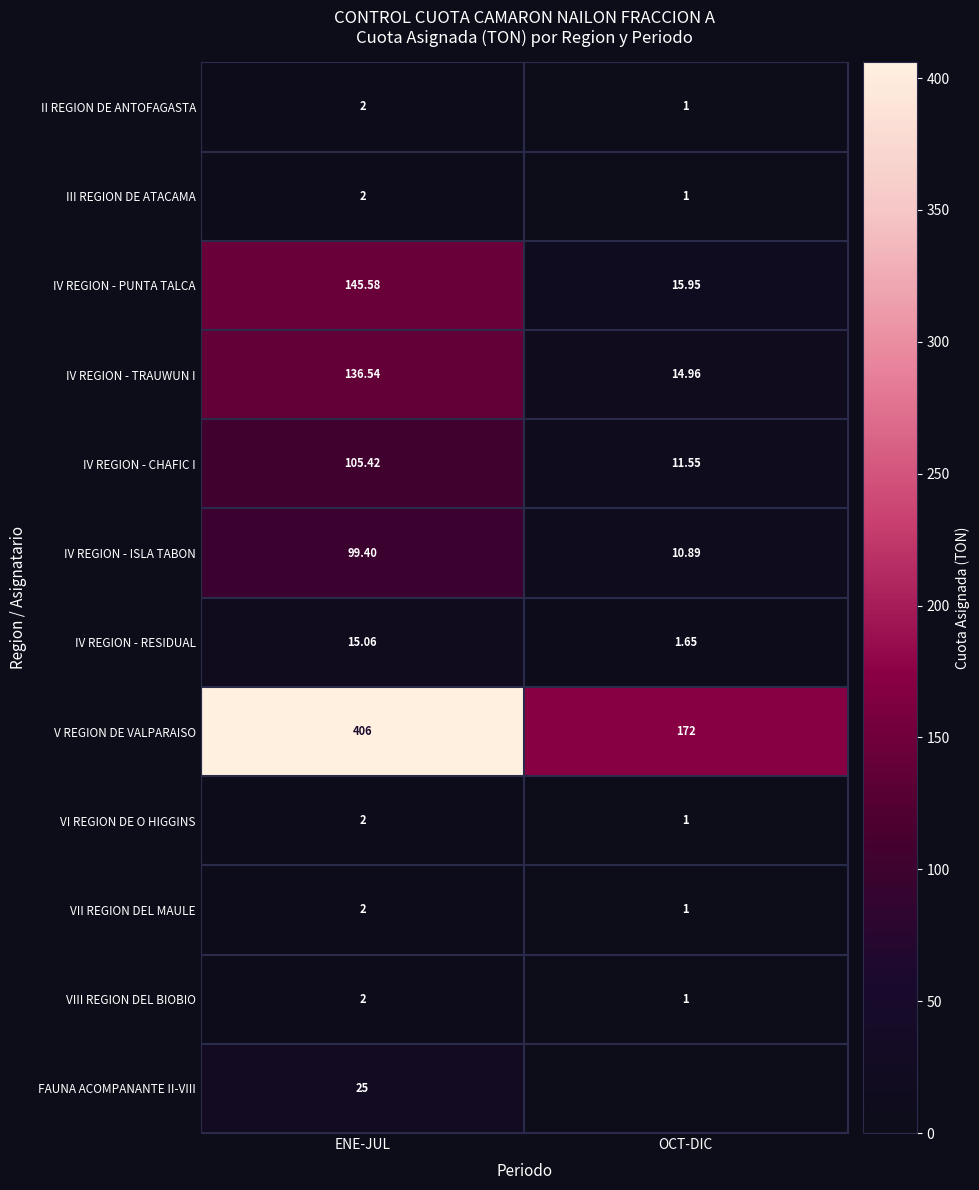

What is the sum of the II REGION DE ANTOFAGASTA values at ENE-JUL and OCT-DIC?

3.0